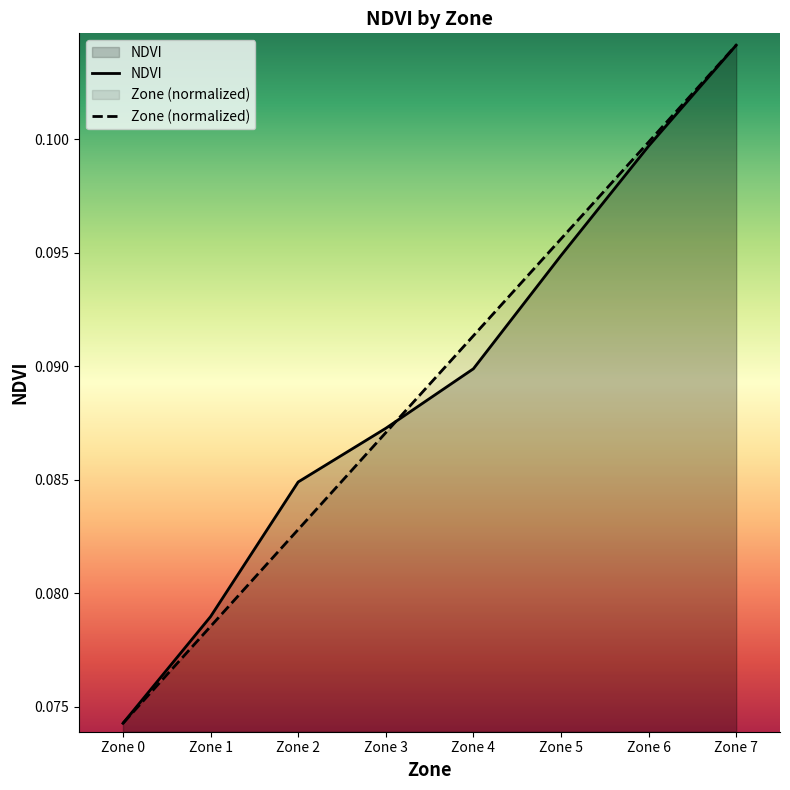

What is the sum of all NDVI values?

0.7